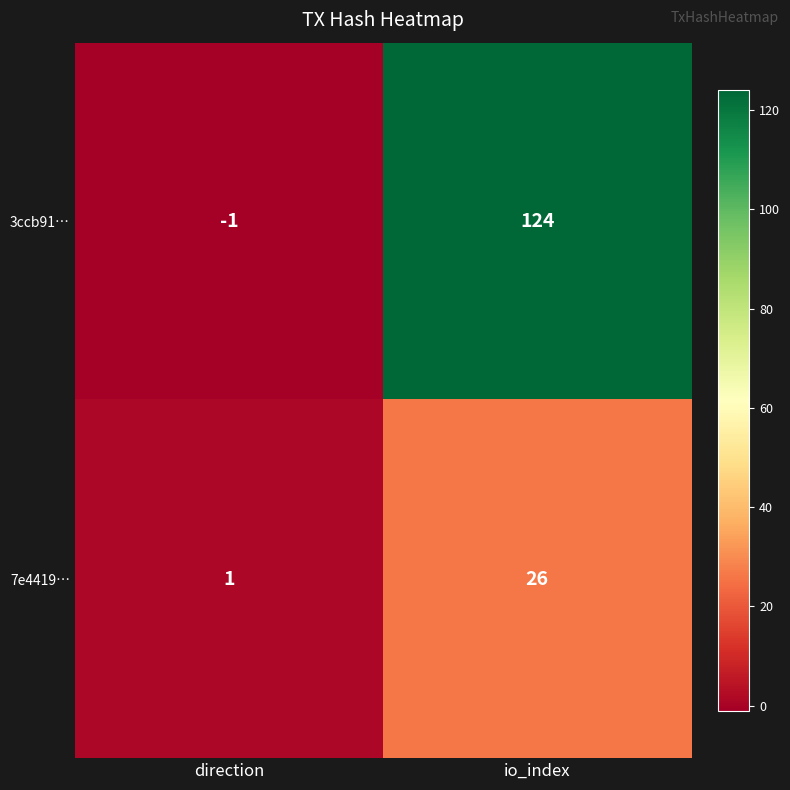

Which series changed the most between direction and io_index?

3ccb91…